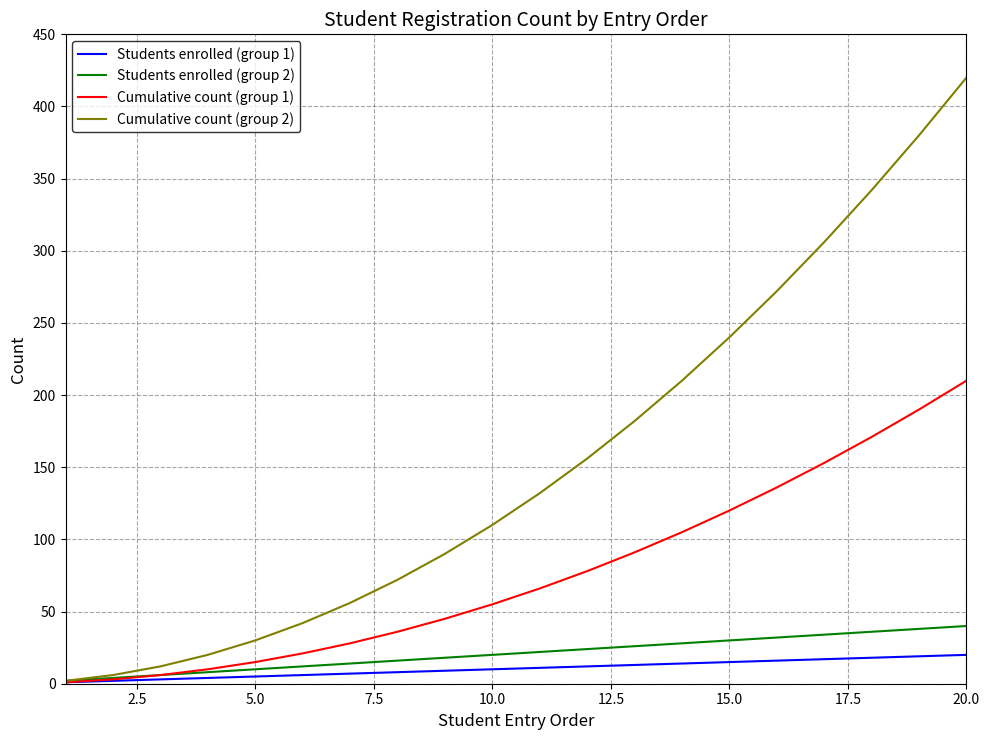

Rank the series by their maximum value, from highest to lowest.

Cumulative count (group 2), Cumulative count (group 1), Students enrolled (group 2), Students enrolled (group 1)